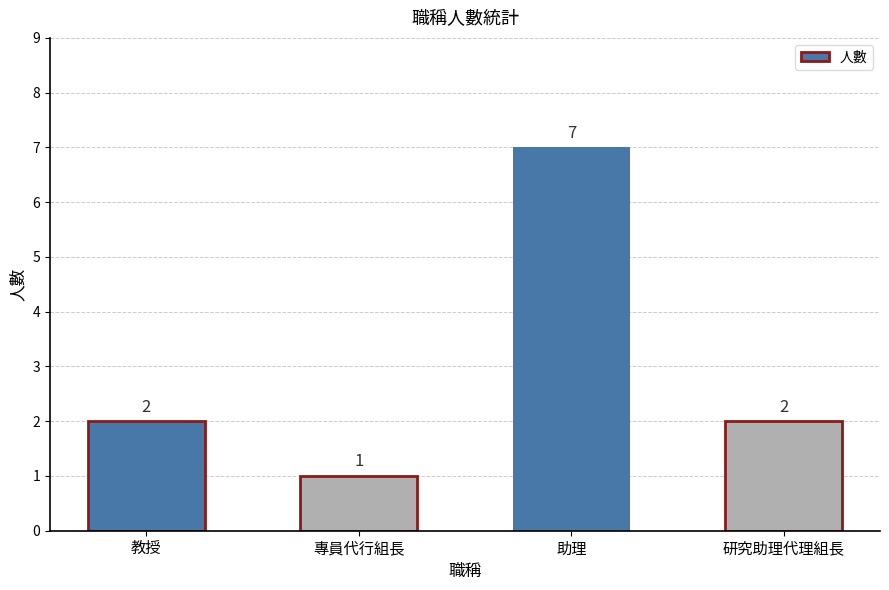

What is the difference between the maximum and minimum values?

6